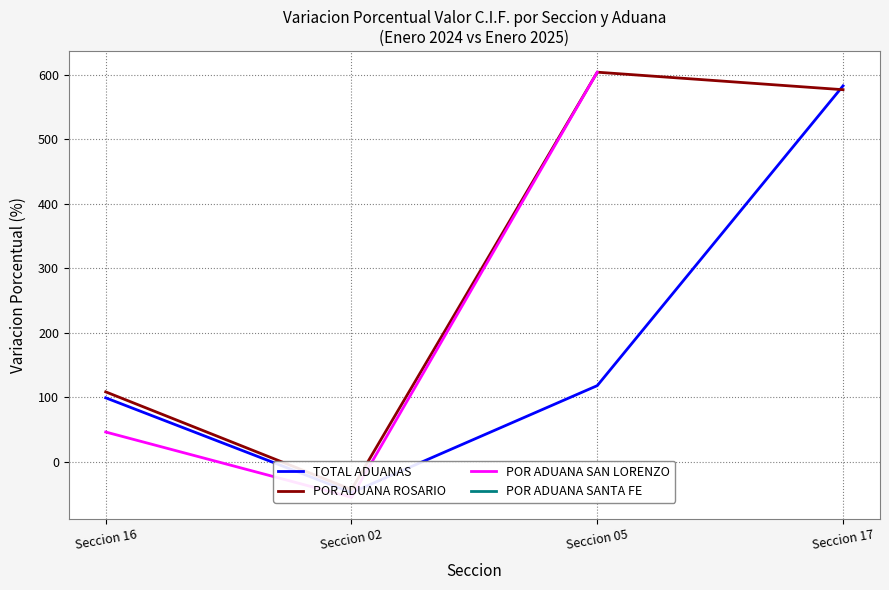

At Seccion 05, list the series in order from smallest to largest.

POR ADUANA SANTA FE, TOTAL ADUANAS, POR ADUANA ROSARIO, POR ADUANA SAN LORENZO